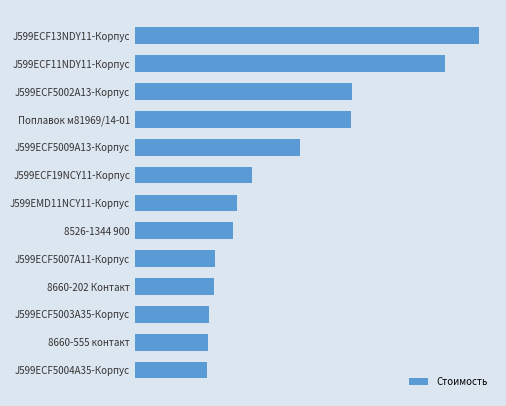

What is the difference between the maximum and minimum values?

706.2